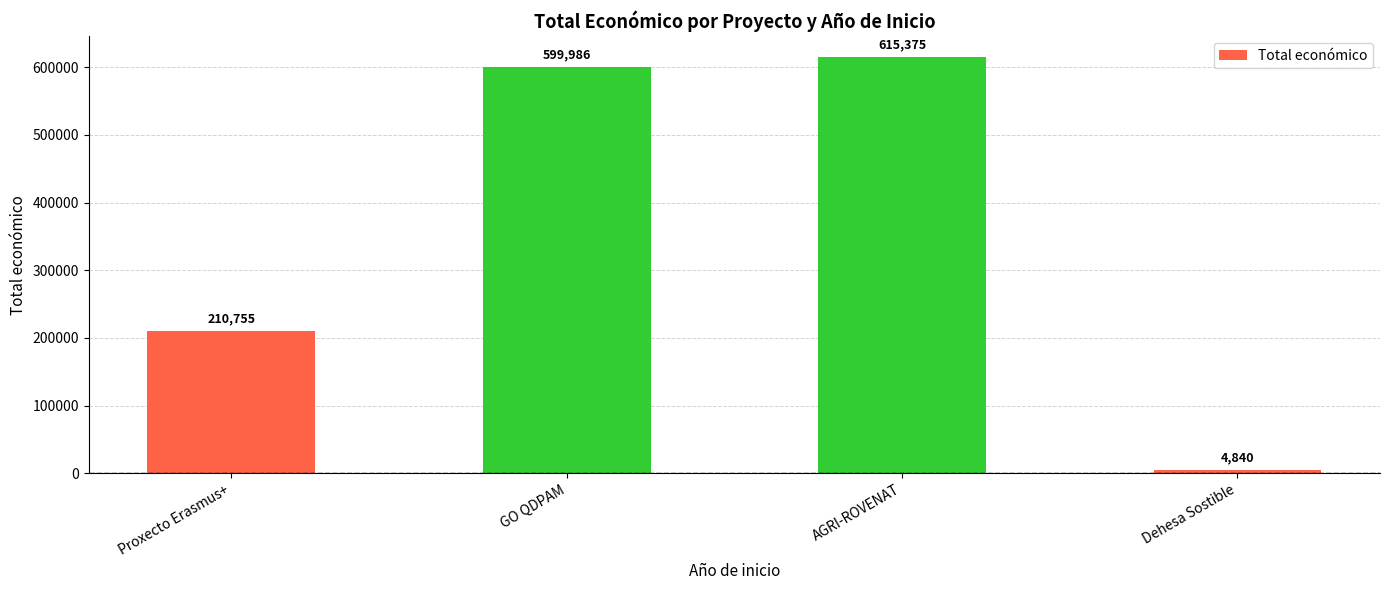

What is the greatest value displayed?

615375